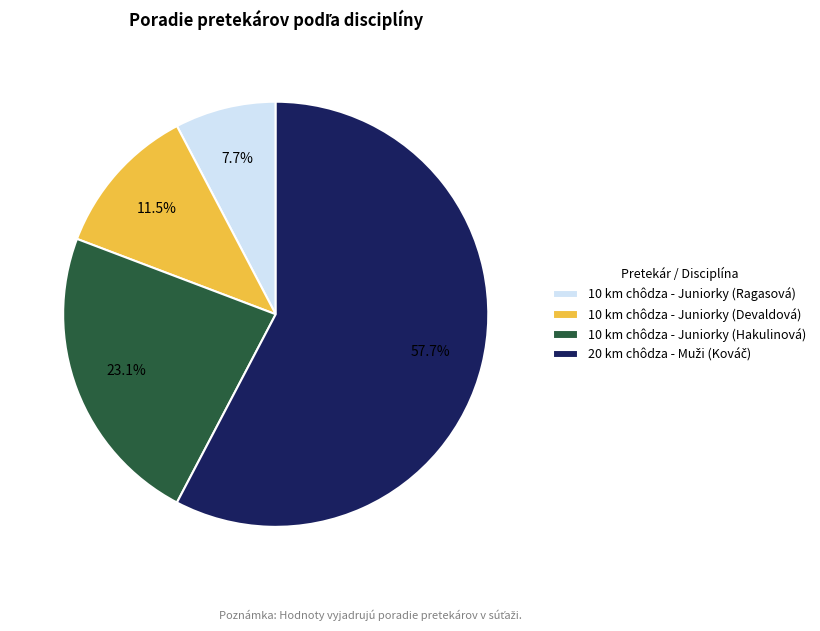

Do 10 km chôdza - Juniorky (Devaldová) and 10 km chôdza - Juniorky (Hakulinová) together represent more than half of the pie?

No